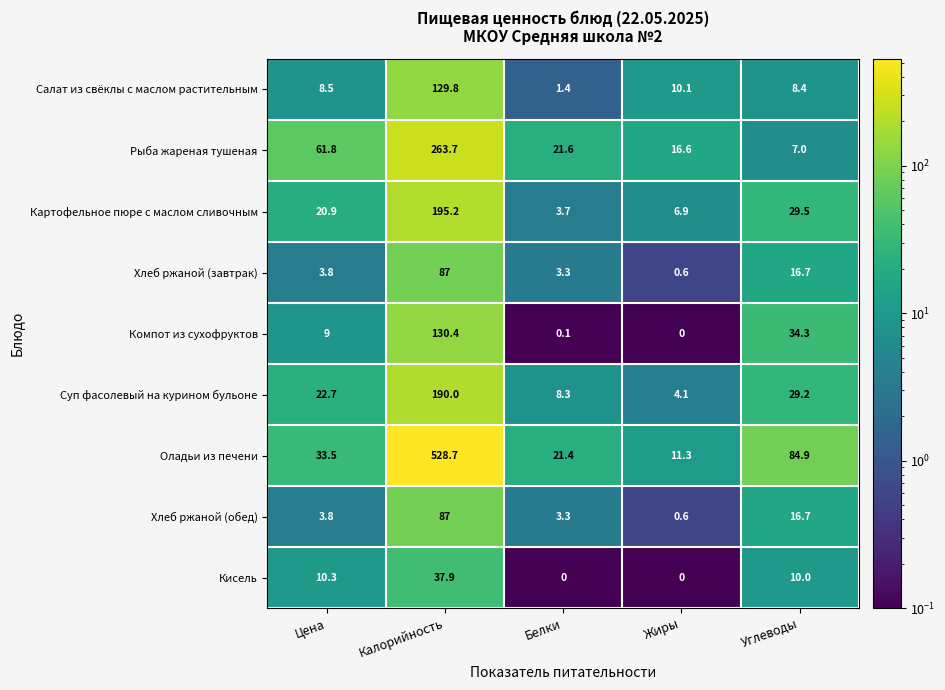

Between Жиры and Углеводы, which series saw the biggest shift?

Оладьи из печени